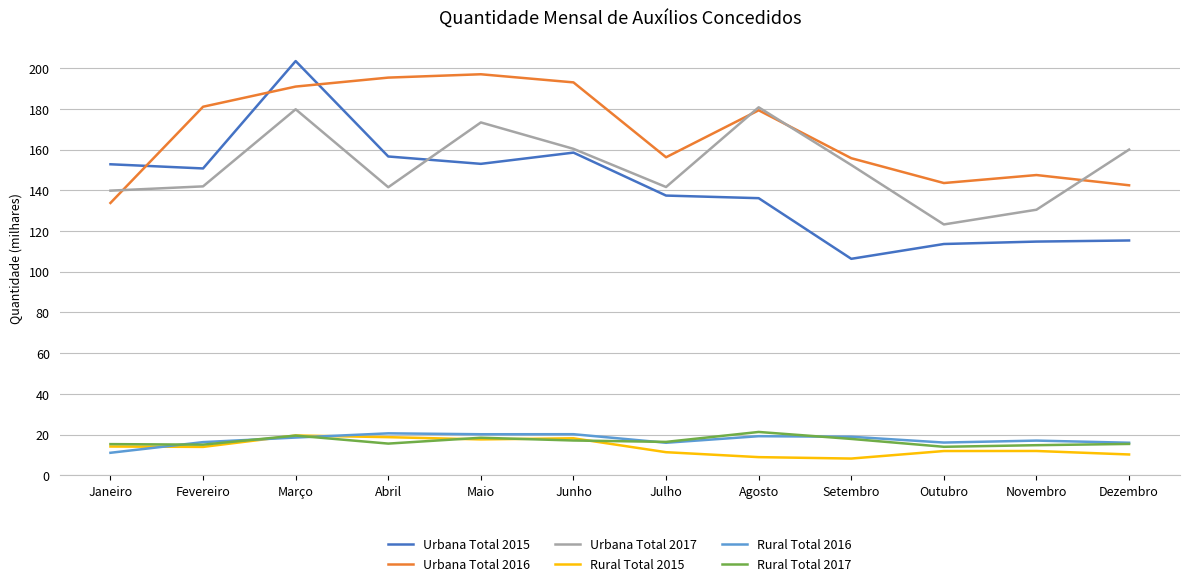

How many lines are shown in the chart?

6